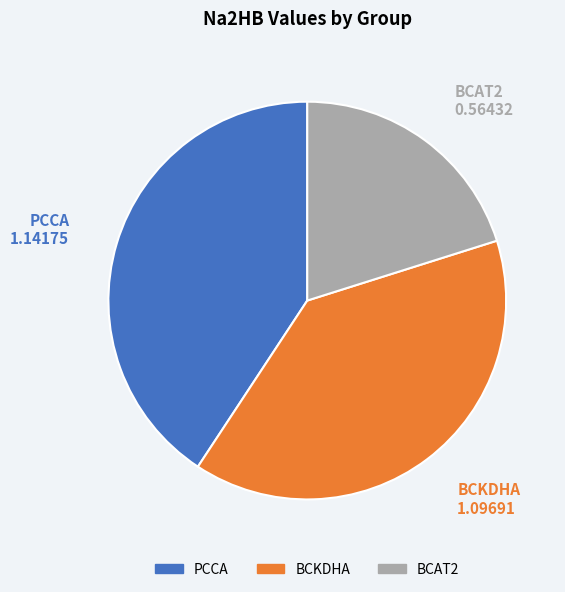

What is the ratio of the value at BCAT2 to the value at PCCA?

0.5